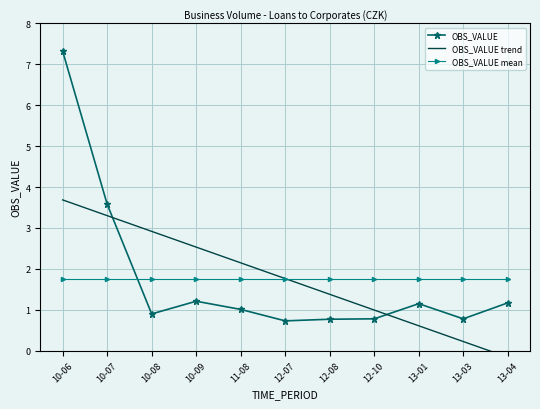

How many lines are shown in the chart?

3